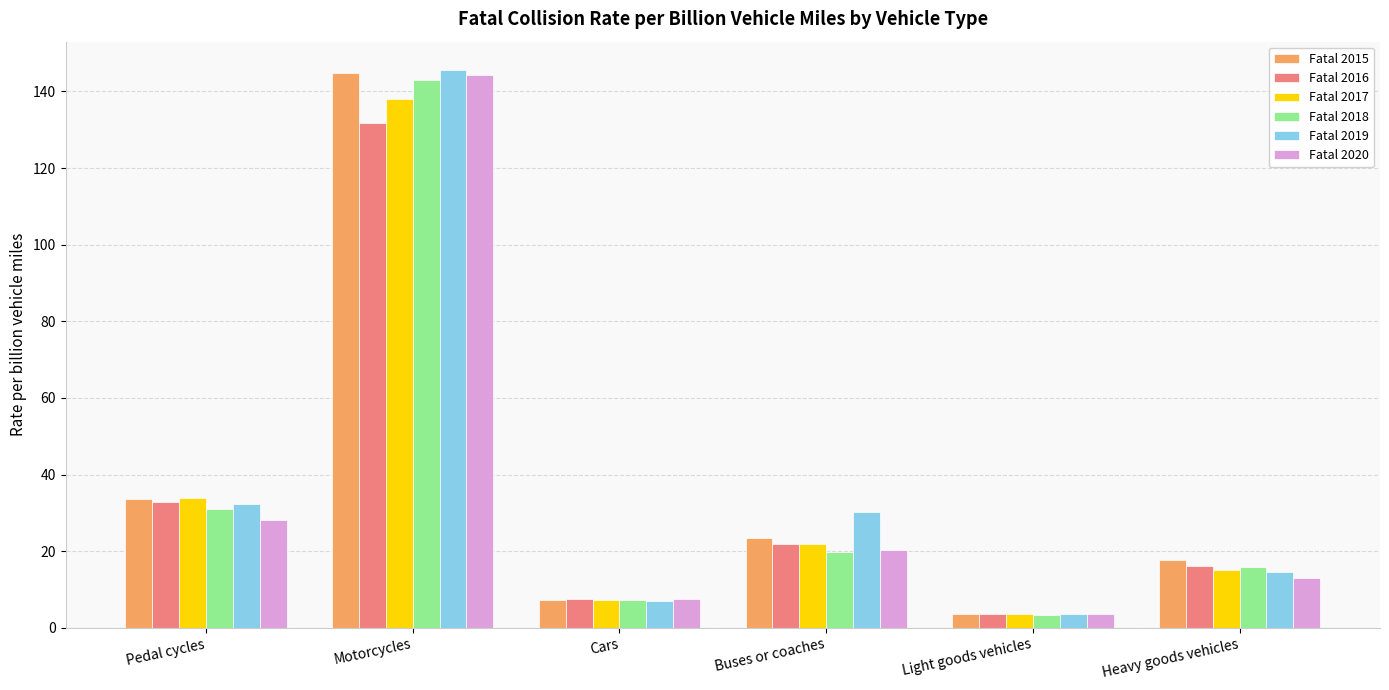

Does the chart contain any negative values?

No